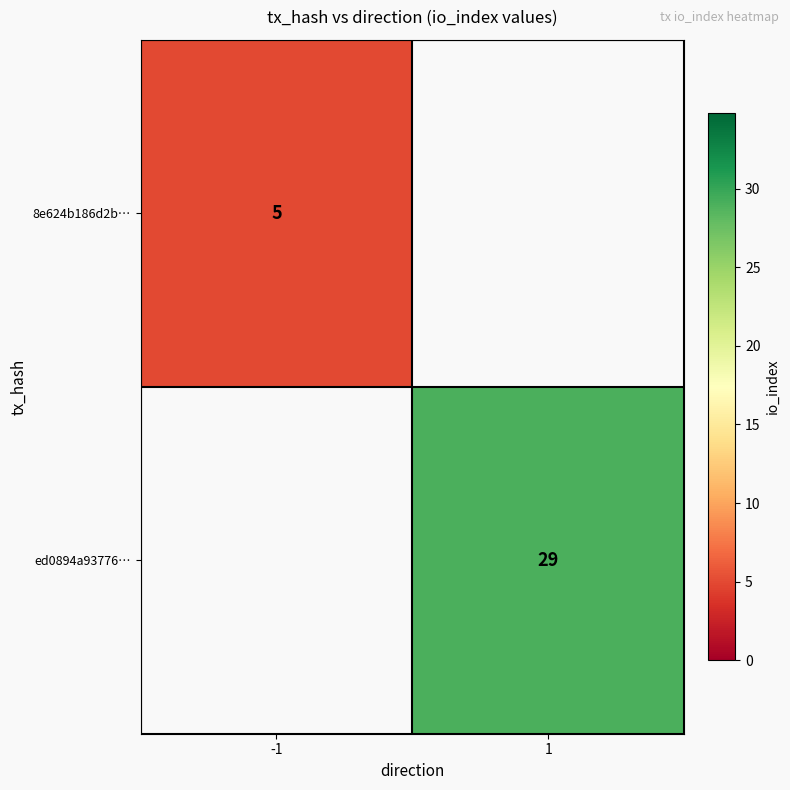

The value of 8e624b186d2b… at -1 is 8. True or false?

False